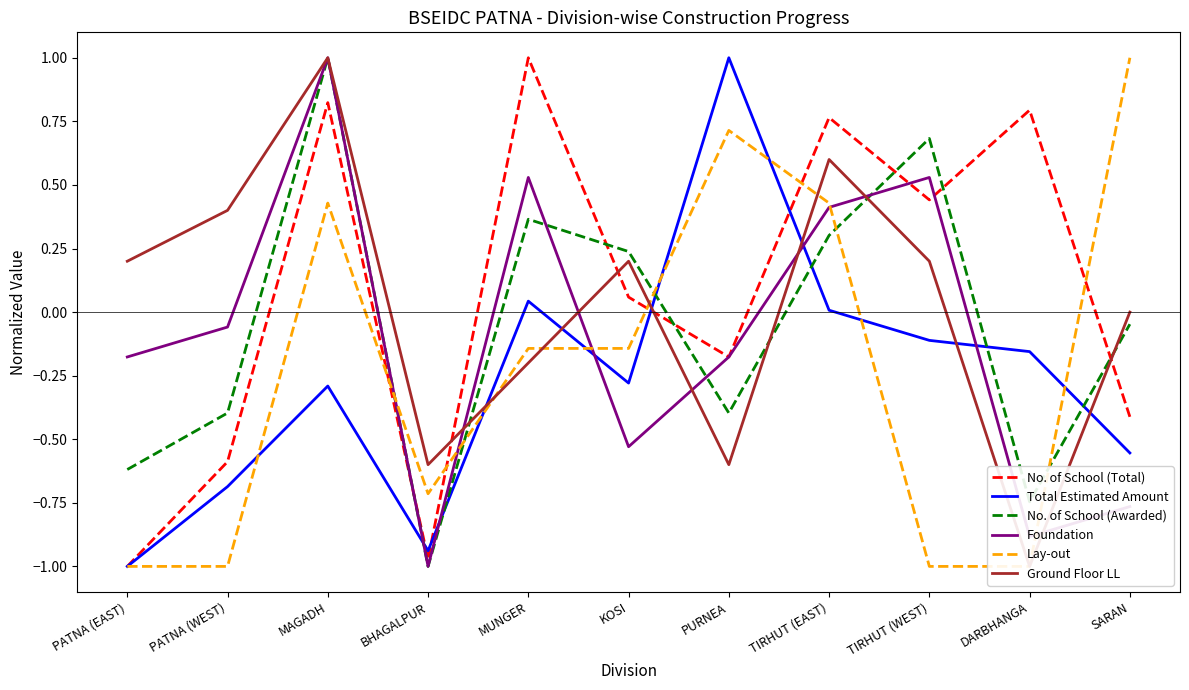

After their last crossing, which series has the higher values: Ground Floor LL or Foundation?

Ground Floor LL